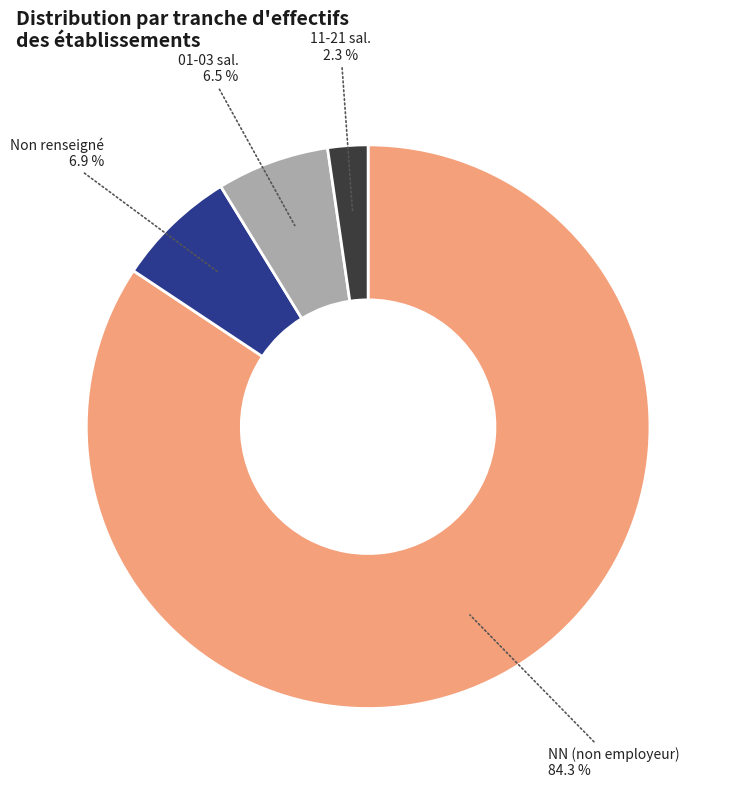

Does any single category account for the majority?

Yes